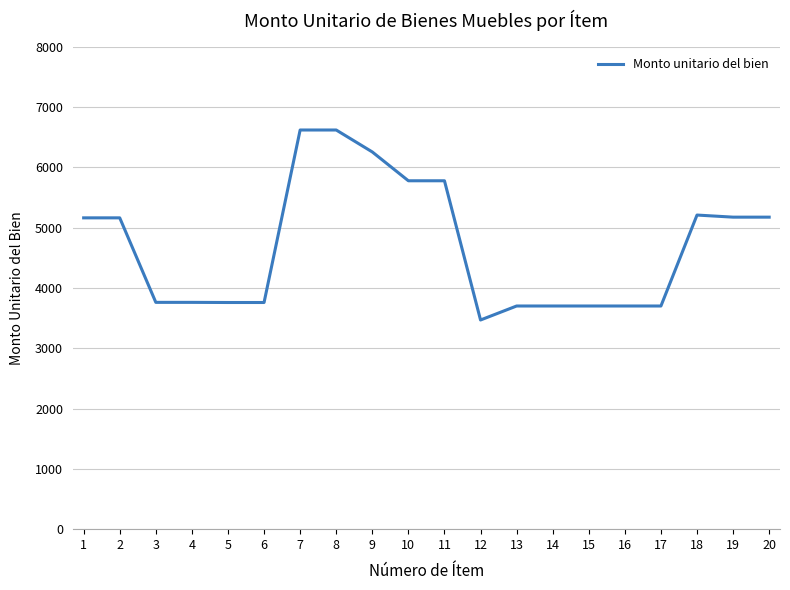

What is the difference between the values at 10 and 6?

2018.4